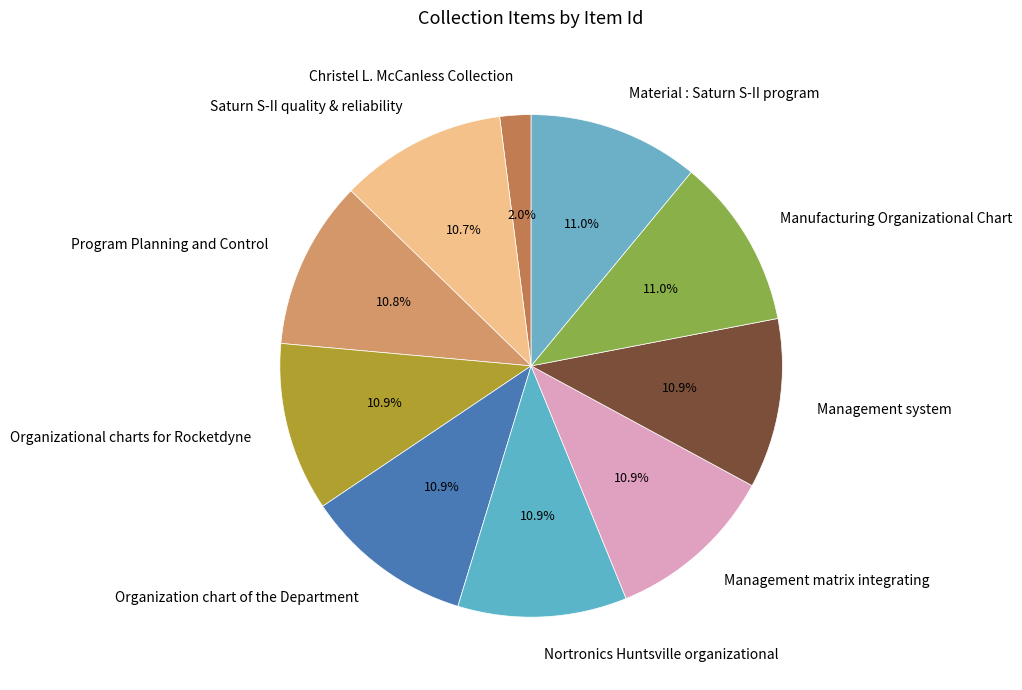

What is the ratio of the value at Nortronics Huntsville organizational to the value at Saturn S-II quality & reliability?

1.0